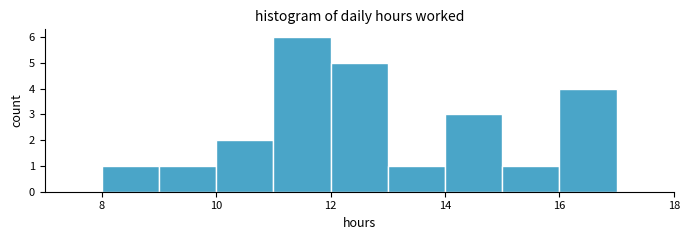

Reading left to right, list every bar in this chart as the range it spans on the x-axis followed by its height. The values are not printed on the chart, so give them approximately, as read against the axis.

8 to 9: 1
9 to 10: 1
10 to 11: 2
11 to 12: 6
12 to 13: 5
13 to 14: 1
14 to 15: 3
15 to 16: 1
16 to 17: 4